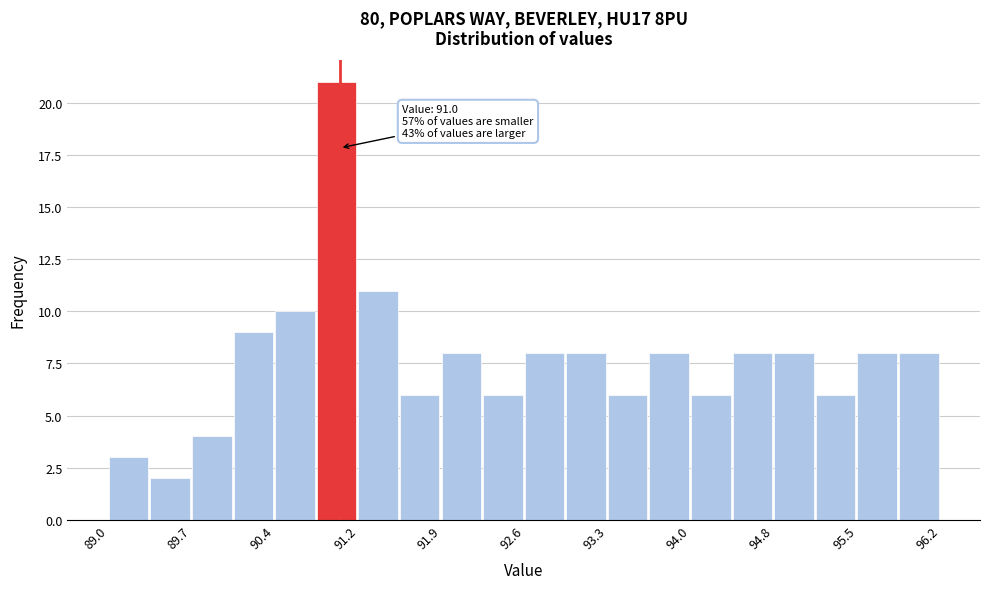

Around what value on the x-axis is the tallest bar? Give the approximate position of its centre, as read against the axis.

91.0